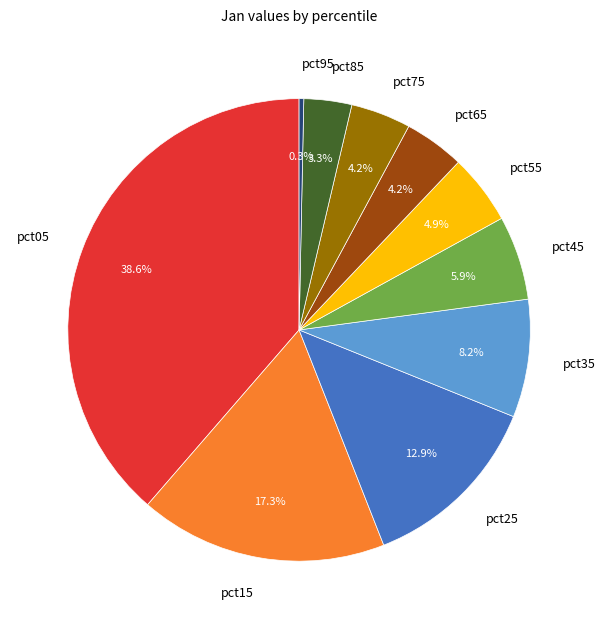

Do pct85 and pct45 together represent more than half of the pie?

No